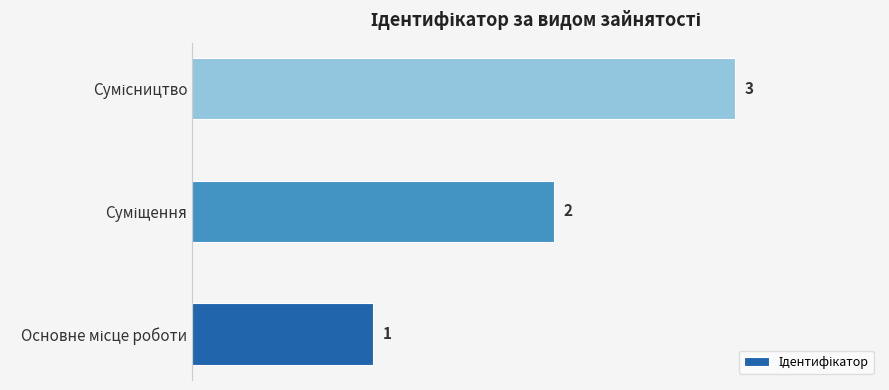

What is the sum of all values?

6